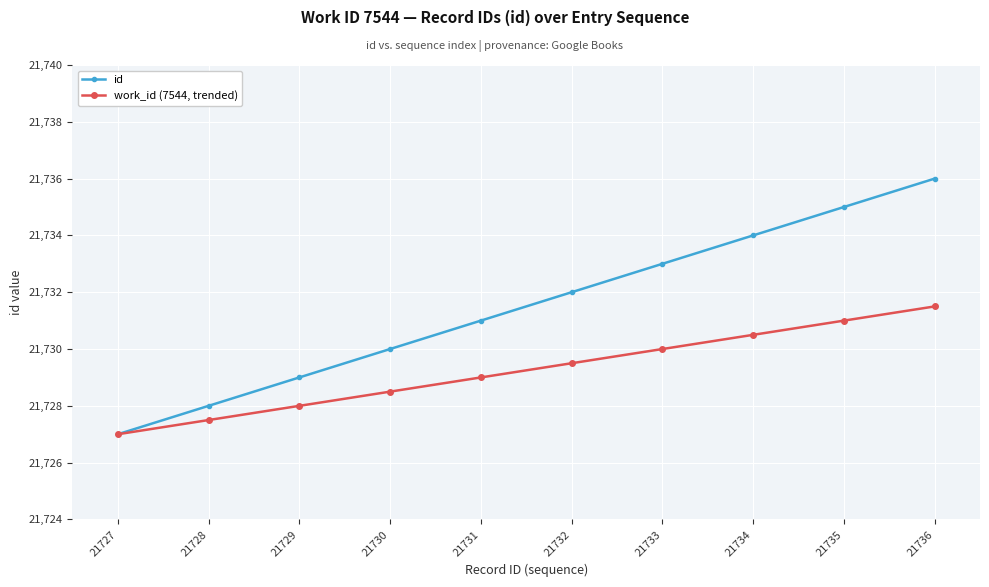

Is the value of id at 21731 greater than the value of work_id (7544, trended) at 21727?

Yes